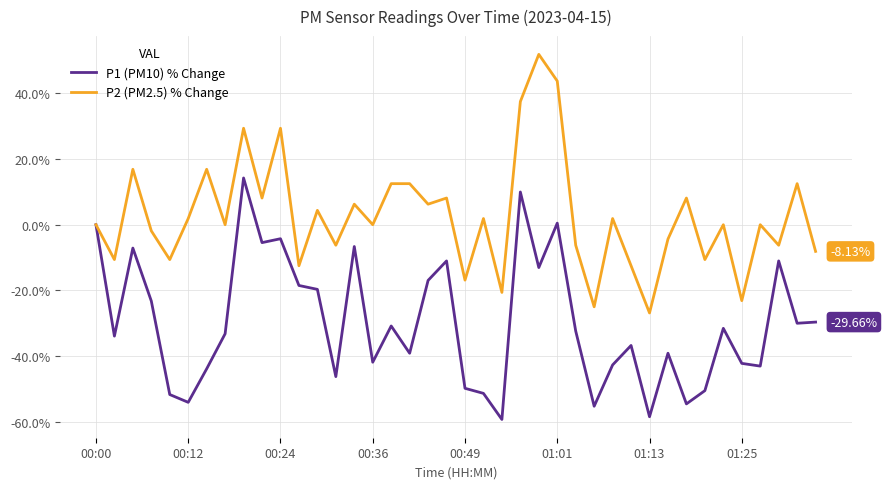

How many series are shown in this chart?

2